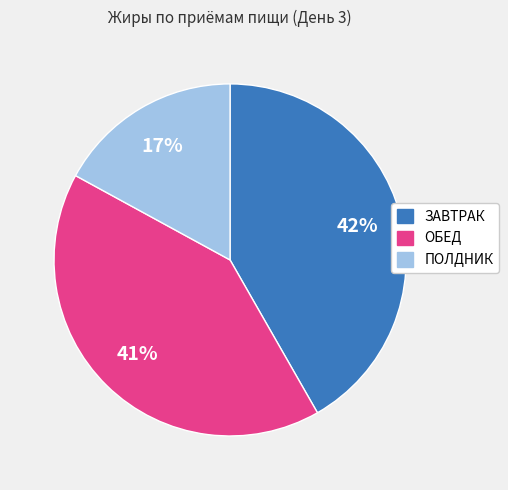

Which category has the smallest portion of the pie?

ПОЛДНИК